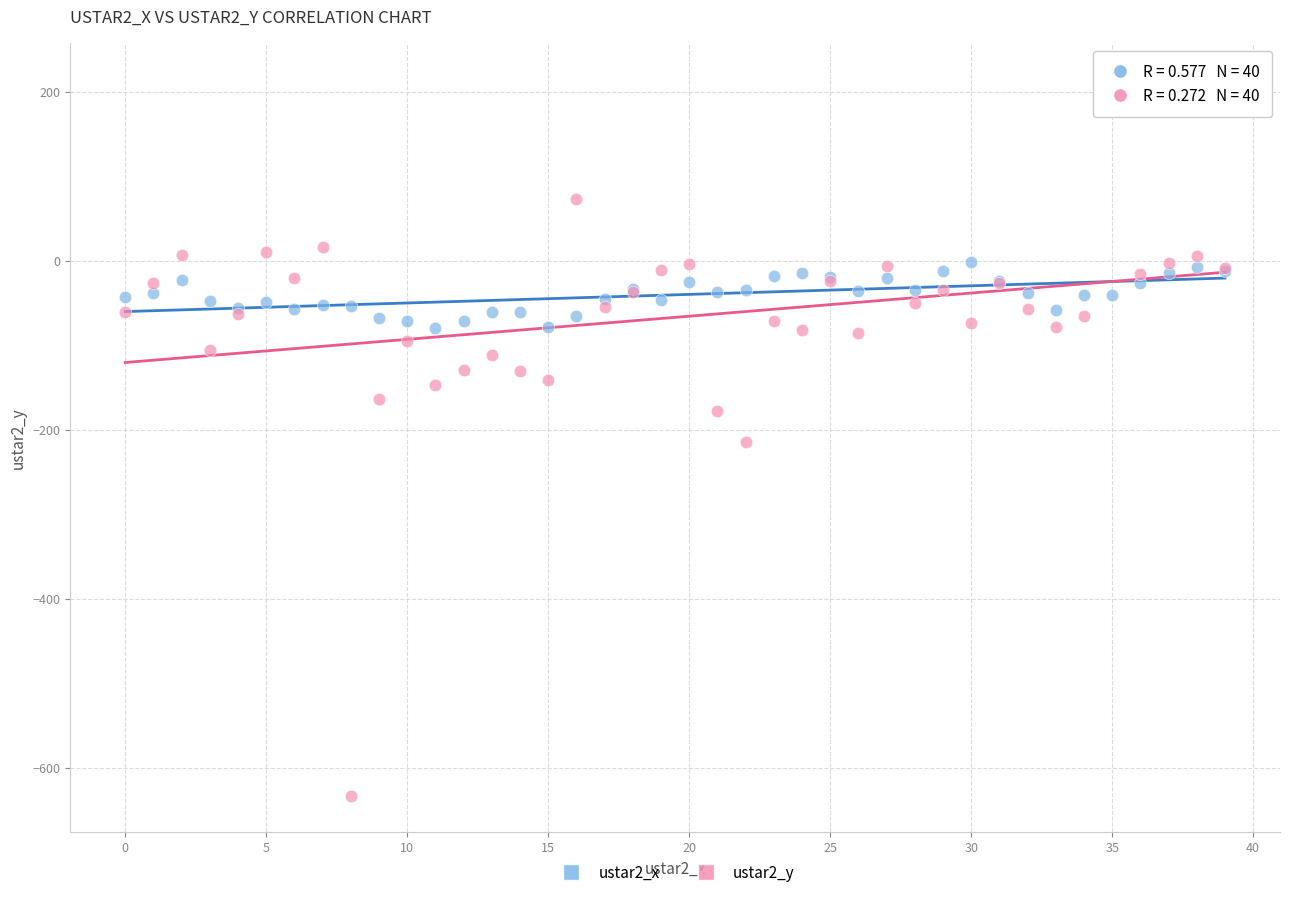

Which series reaches the minimum Y coordinate?

ustar2_y